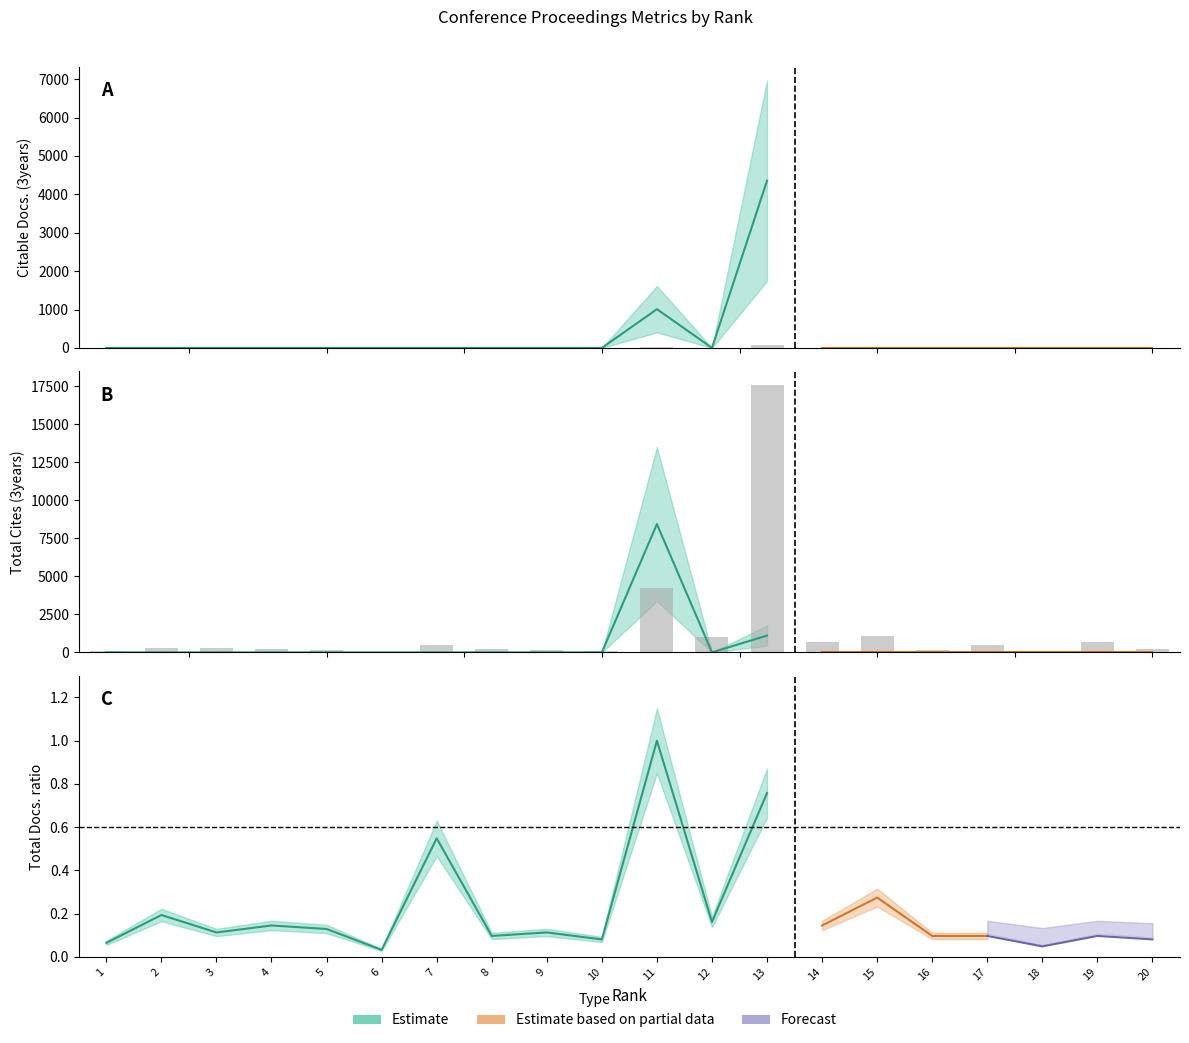

At which label does Total Refs. (scaled) reach its minimum?

6